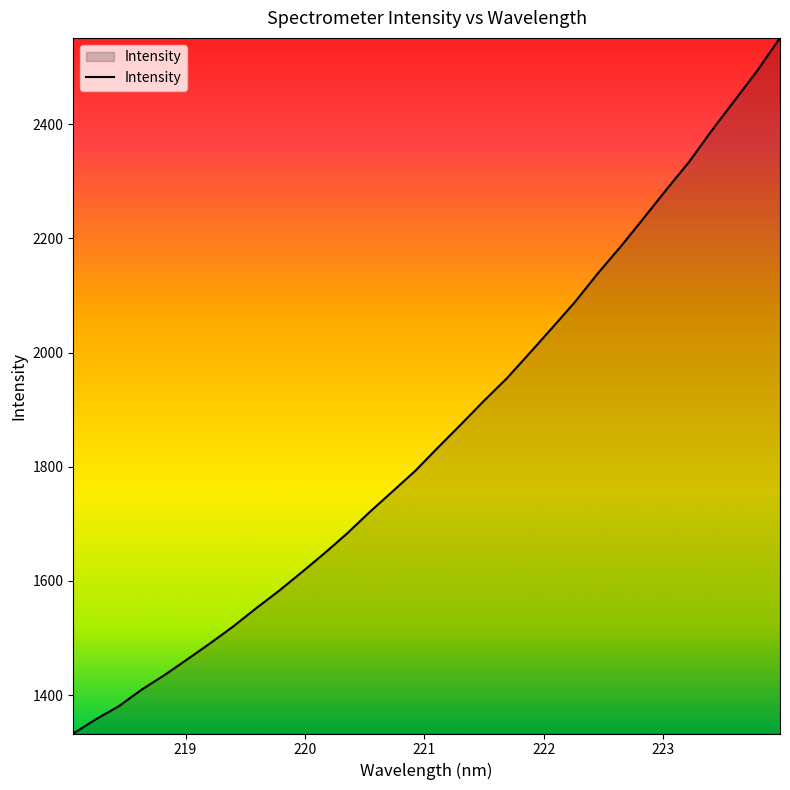

What is the smallest value displayed?

1332.9